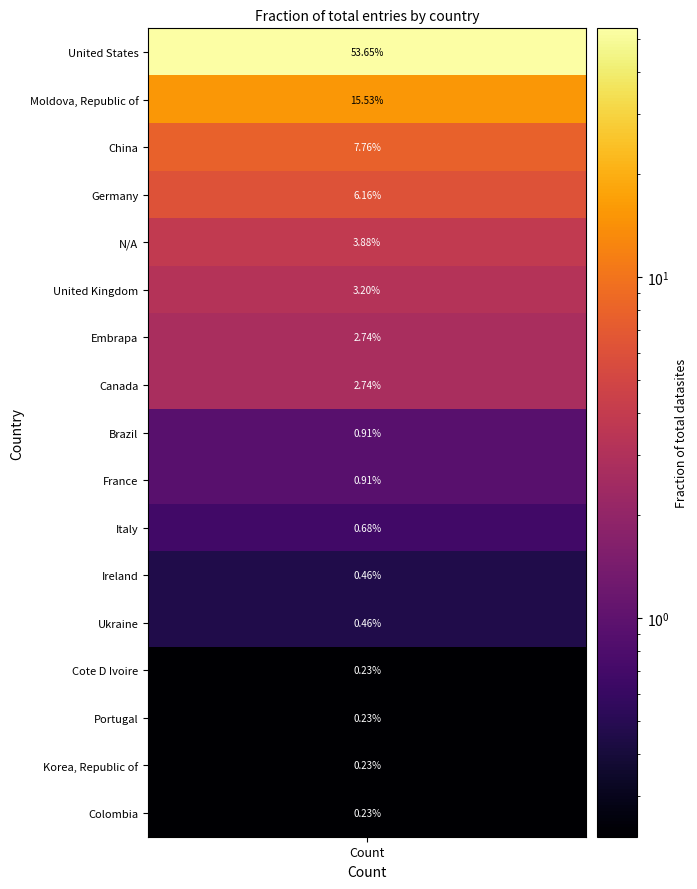

What is the change in value from Ireland to Portugal?

-0.2